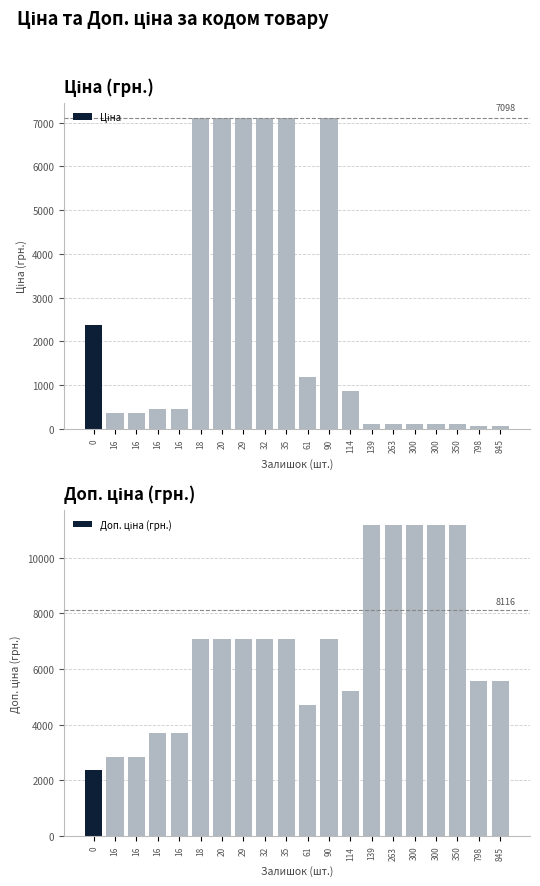

At which label does Доп. ціна (грн.) first exceed 7098?

18